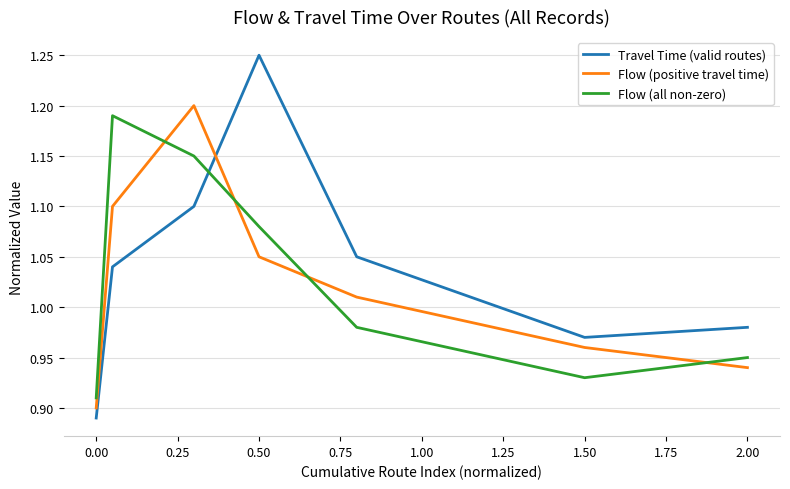

How many times do Travel Time (valid routes) and Flow (positive travel time) cross each other?

1